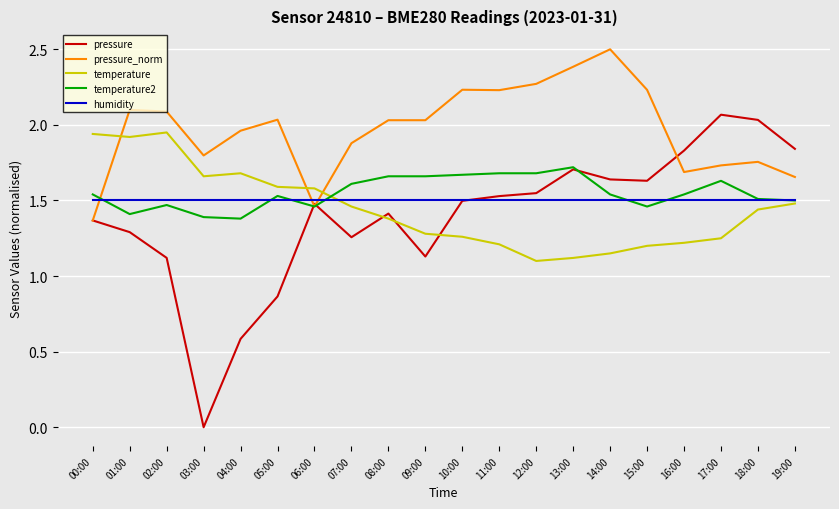

The pressure series shows 1.0 at 17:00. True or false?

False